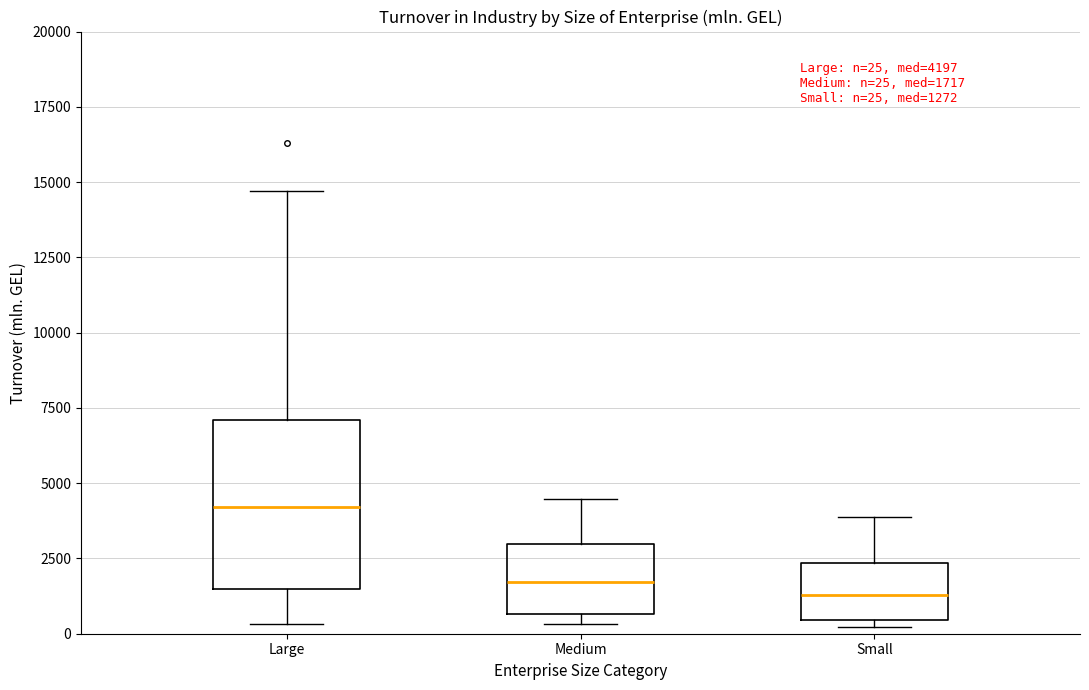

Which box is the tallest, from its lower edge to its upper edge?

Large